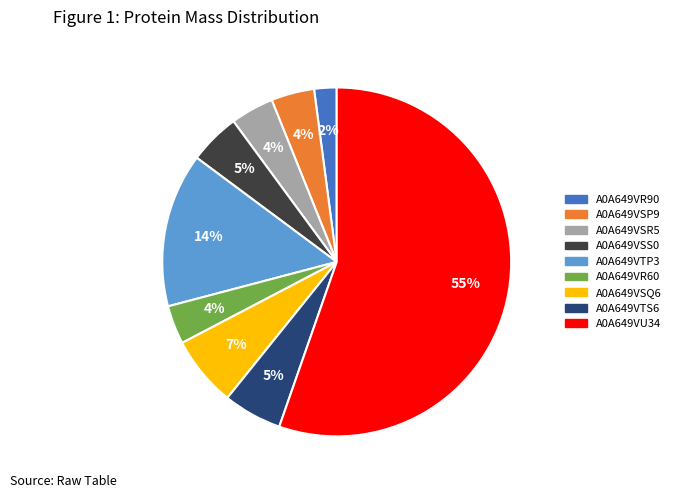

What is the largest slice in the pie chart?

A0A649VU34